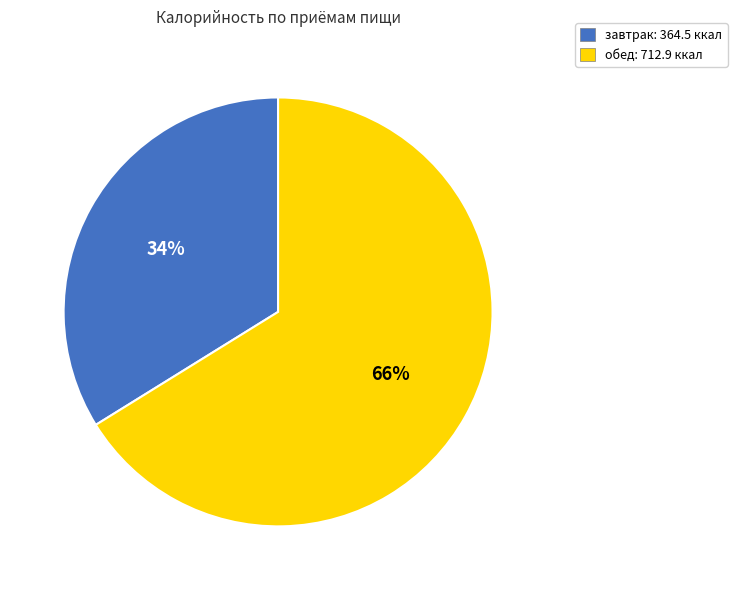

What is the ratio of the value at завтрак to the value at обед?

0.5